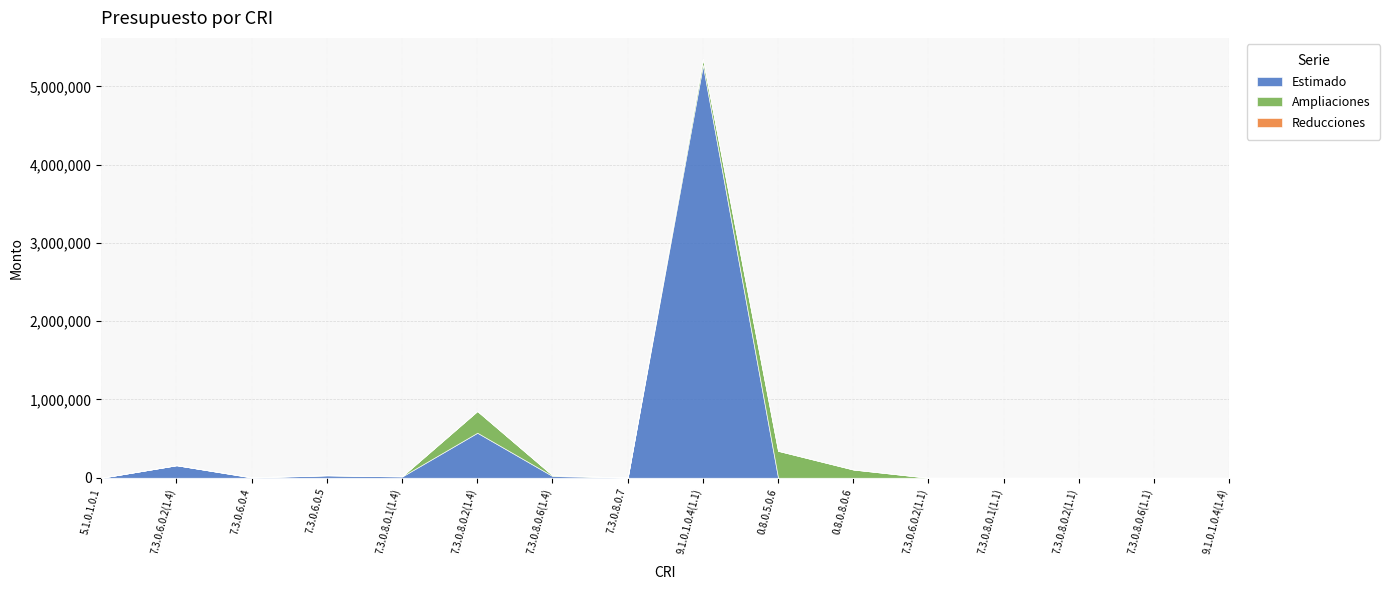

Count the number of data series in this chart.

3